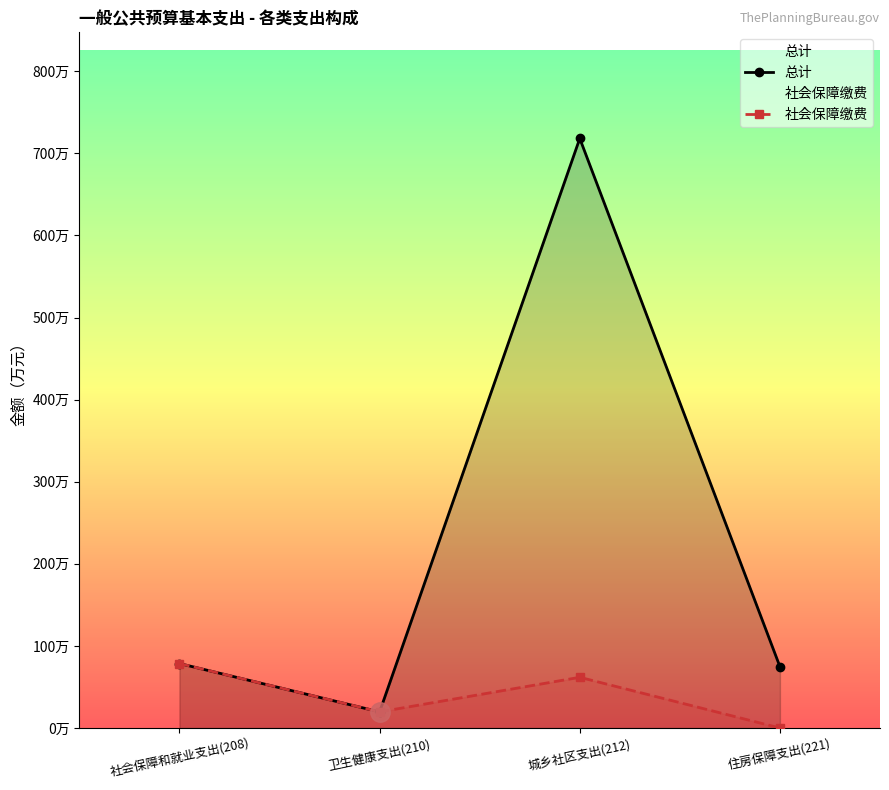

What is the difference between the highest and lowest values at 住房保障支出(221)?

74.7